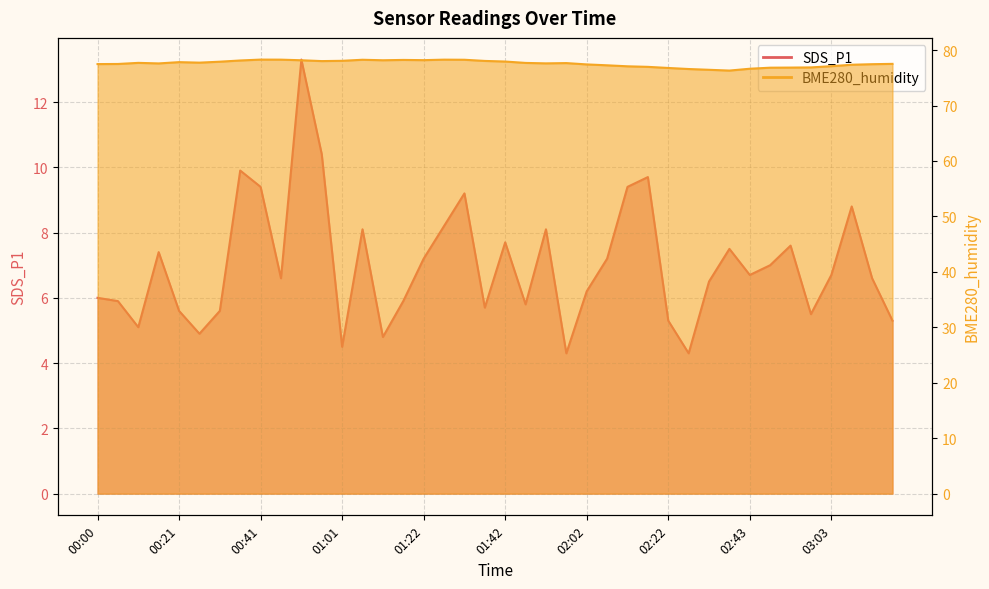

The value of BME280_humidity at 00:05 is 31.2. True or false?

False